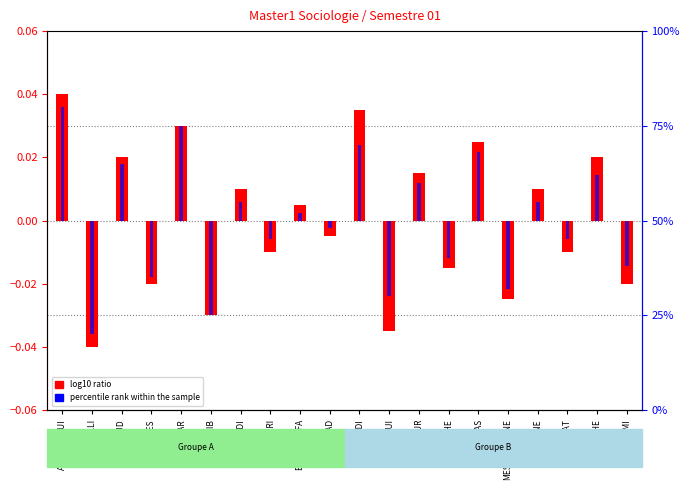

What is the total value across all series at LALLAOUI?

-20.0